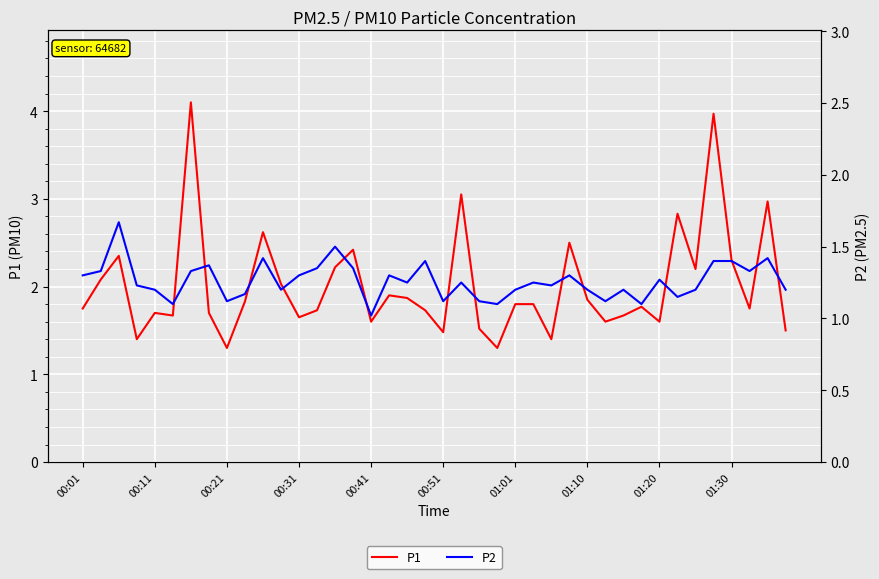

What is the maximum value for P1?

4.1